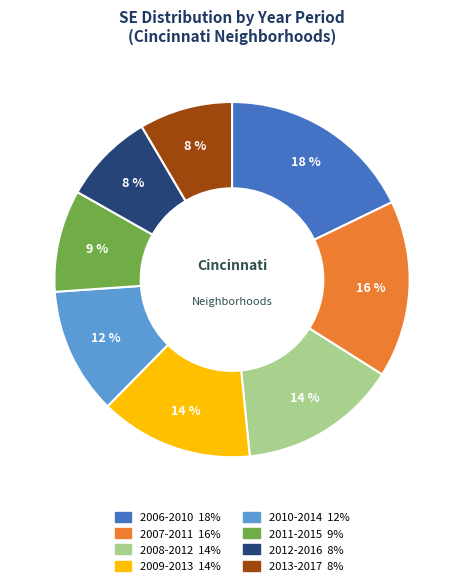

True or false: 2008-2012 accounts for 3% of the total.

False